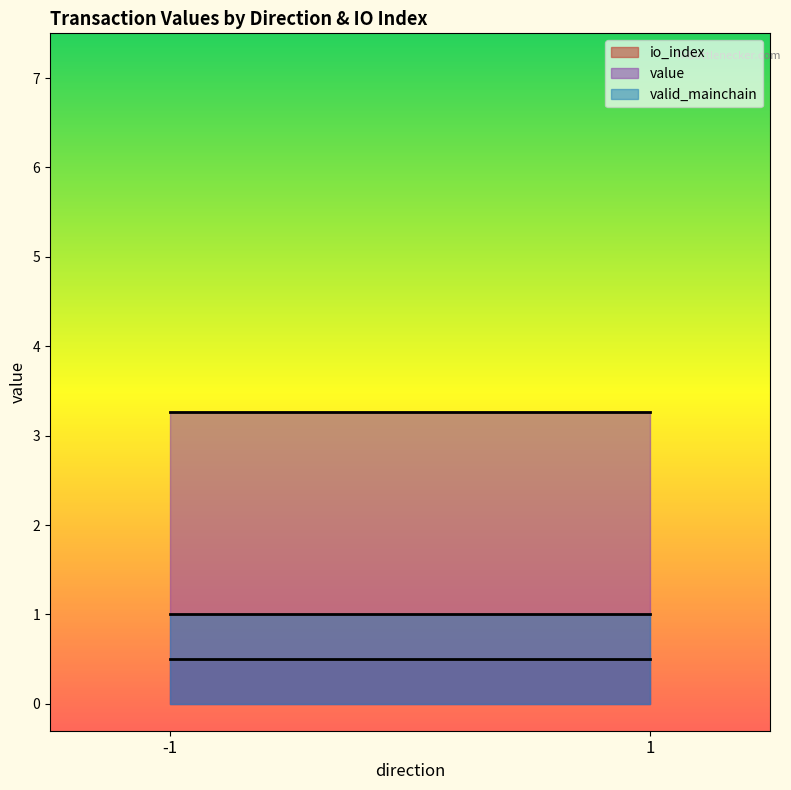

List the series in order of their peak value, lowest first.

io_index, valid_mainchain, value